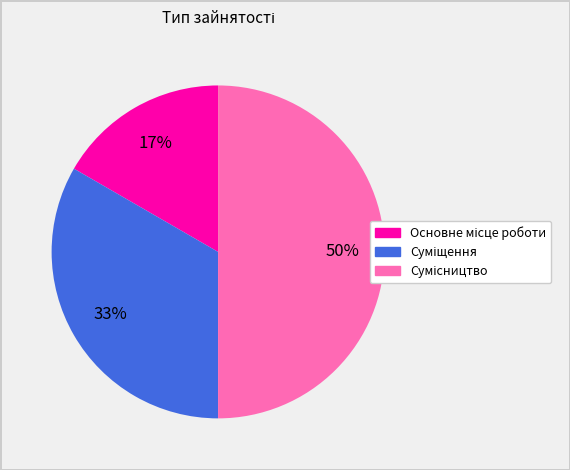

To the nearest percent, what is the average slice percentage?

33%